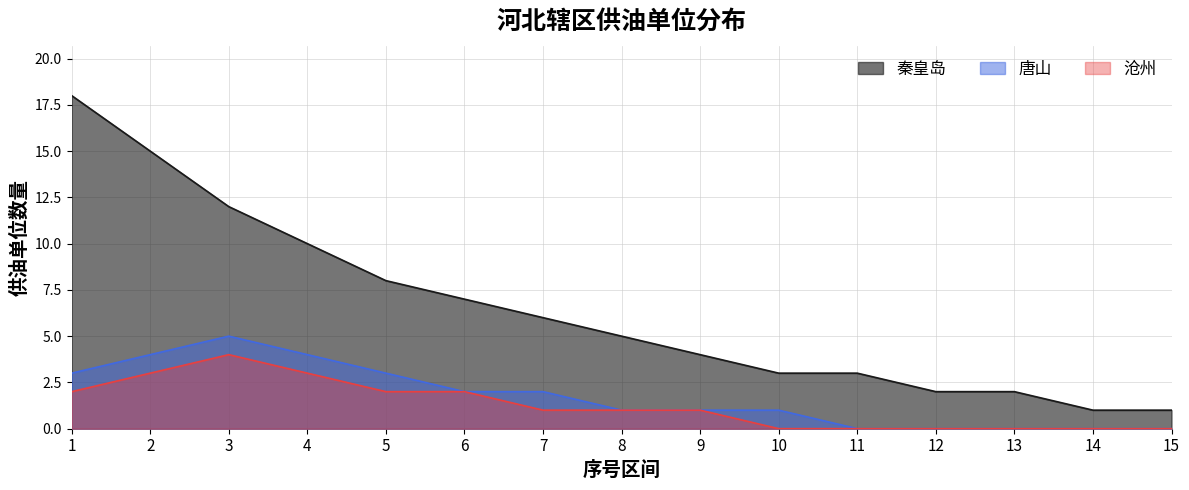

Does the chart have visible grid lines?

Yes